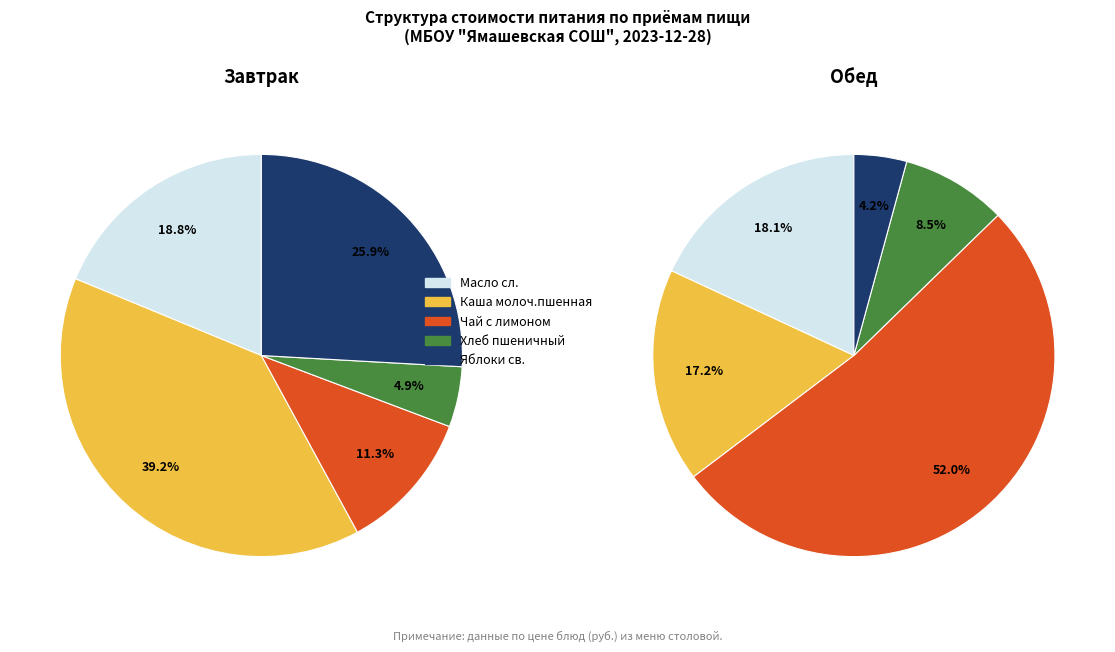

To the nearest percent, what portion does Обед represent?

70%